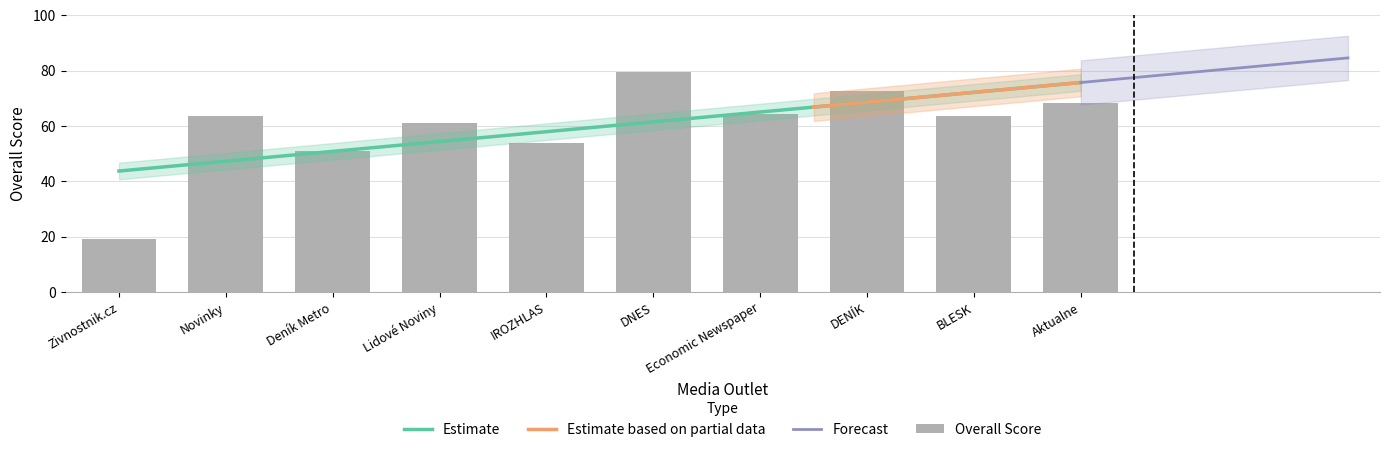

The value at Deník Metro is 29.0. True or false?

False